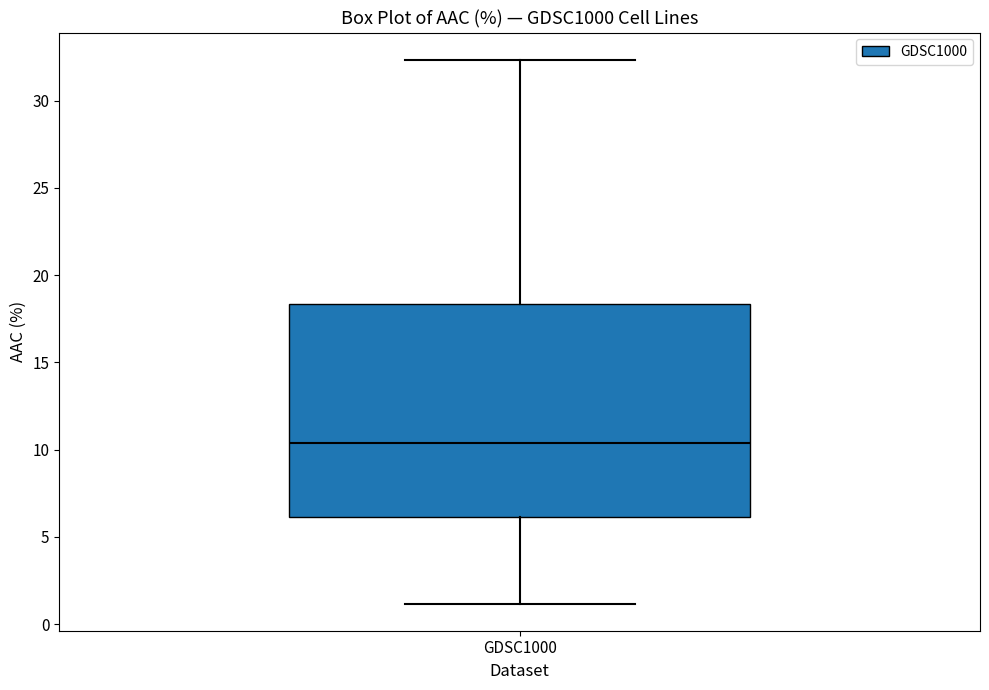

Where does the upper whisker of the box for GDSC1000 end on the y-axis? The values are not printed on the chart, so give them approximately, as read against the axis.

32.5